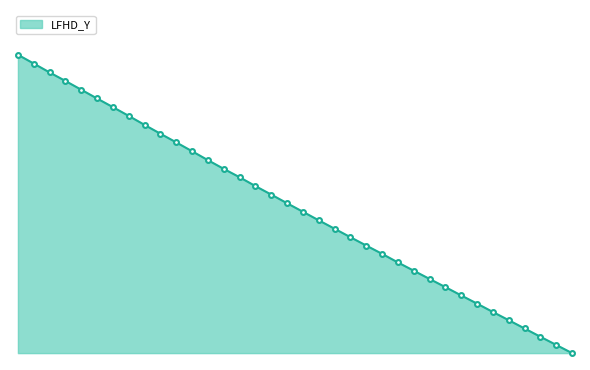

What is the average value?

213.7